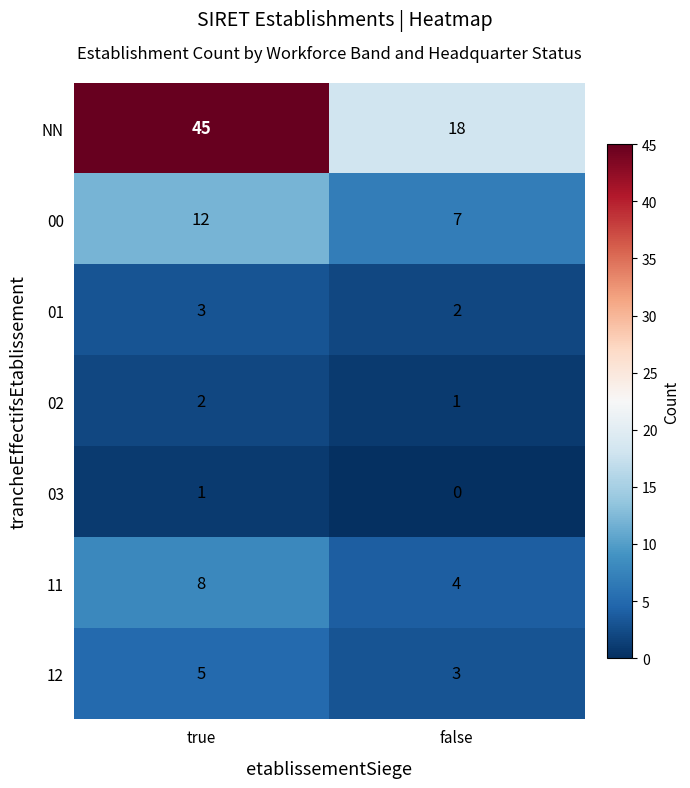

Count the number of categories in the chart.

2